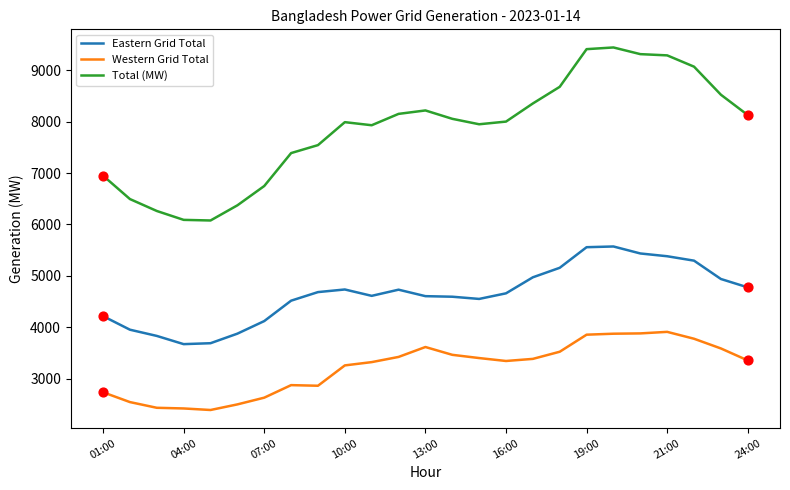

True or false: Eastern Grid Total and Total (MW) cross at least once.

False